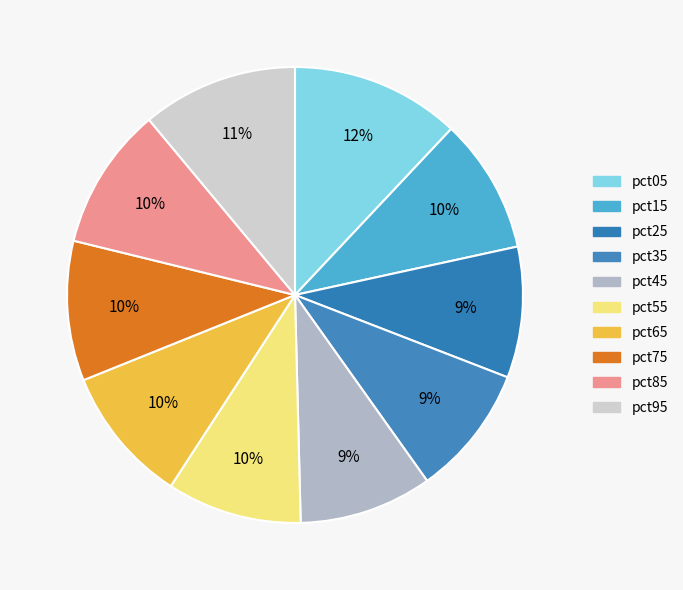

How many segments does this pie chart have?

10